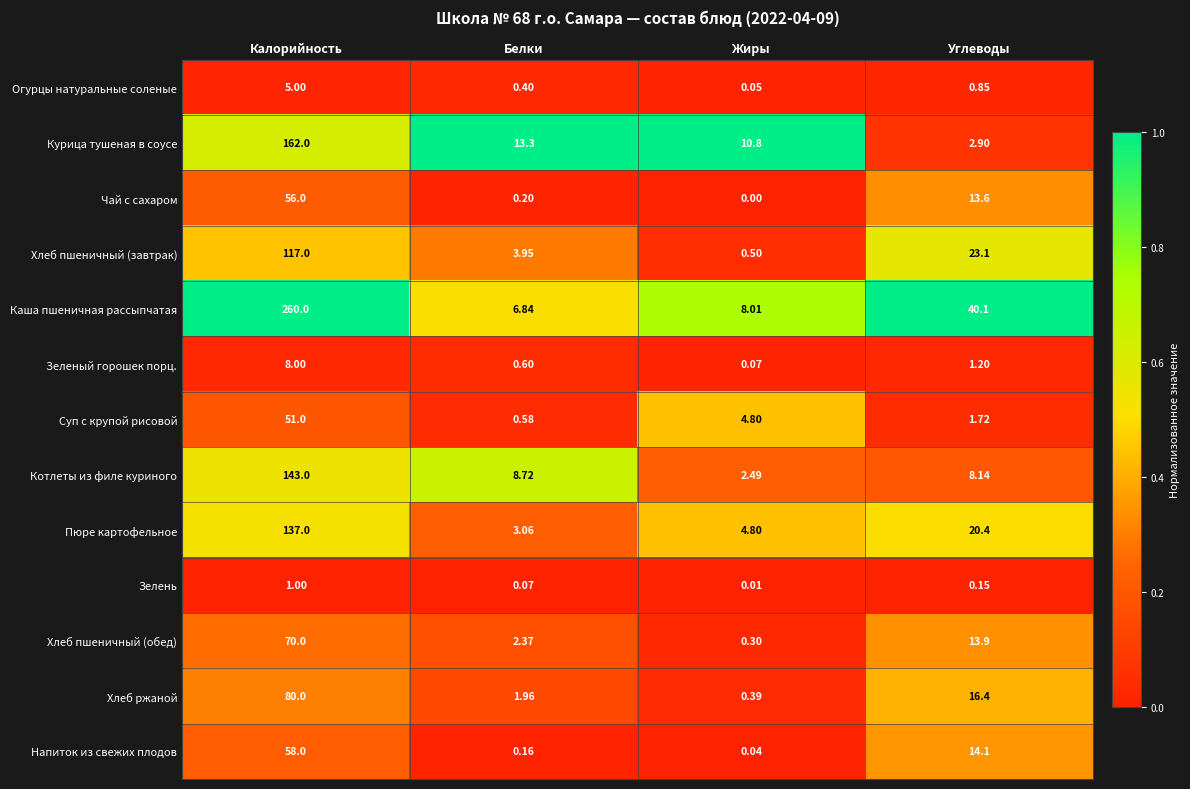

Is the value of Хлеб пшеничный (завтрак) at Калорийность greater than the value of Чай с сахаром at Углеводы?

Yes